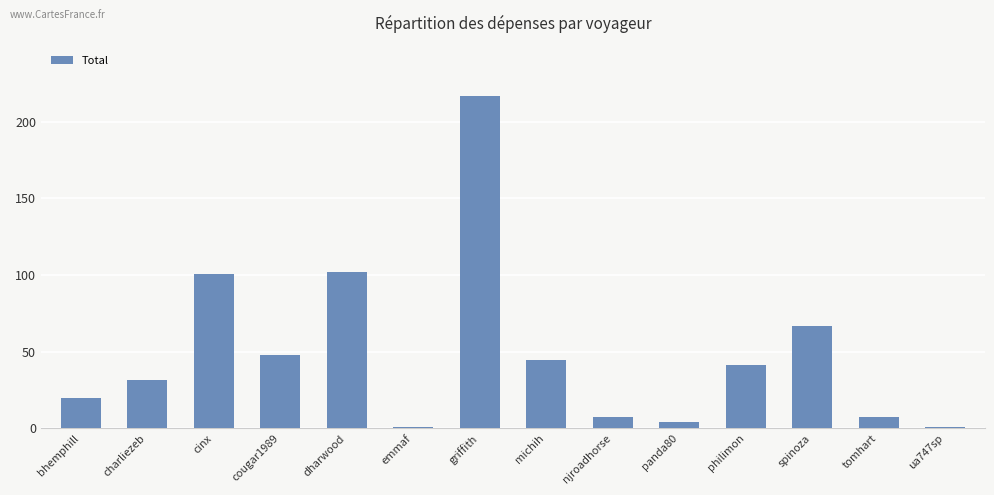

How many bars are there in total?

14